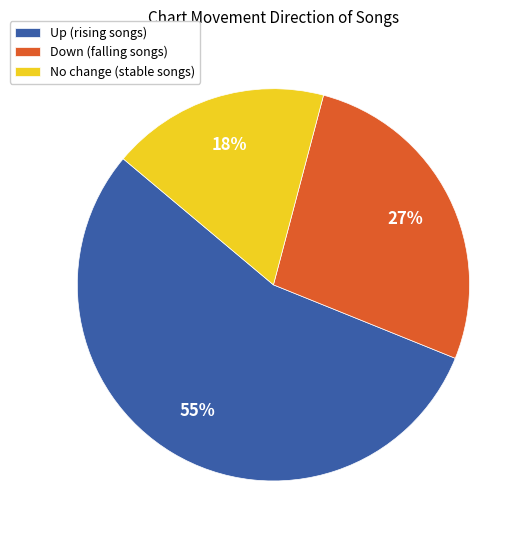

Approximately how many times larger is the value at Down (falling songs) compared to No change (stable songs)?

1.5